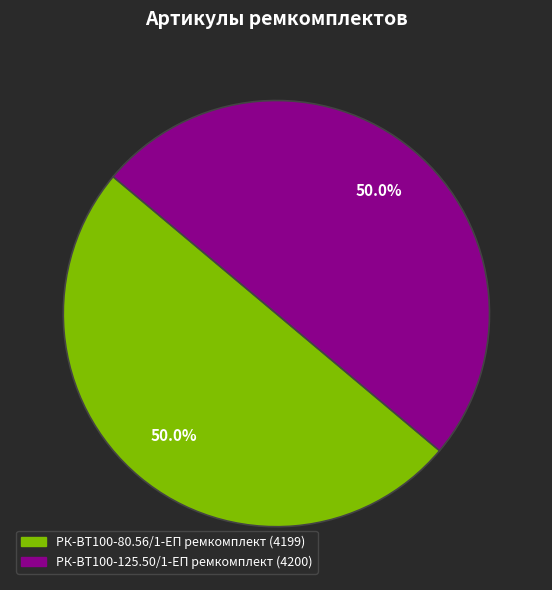

What percentage do РК-ВТ100-80.56/1-ЕП ремкомплект and РК-ВТ100-125.50/1-ЕП ремкомплект together represent?

100.0%